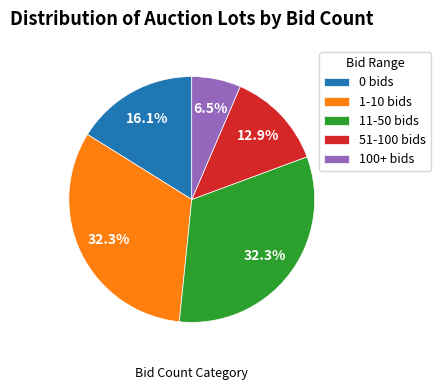

What is the ratio of the value at 1-10 bids to the value at 100+ bids?

5.0